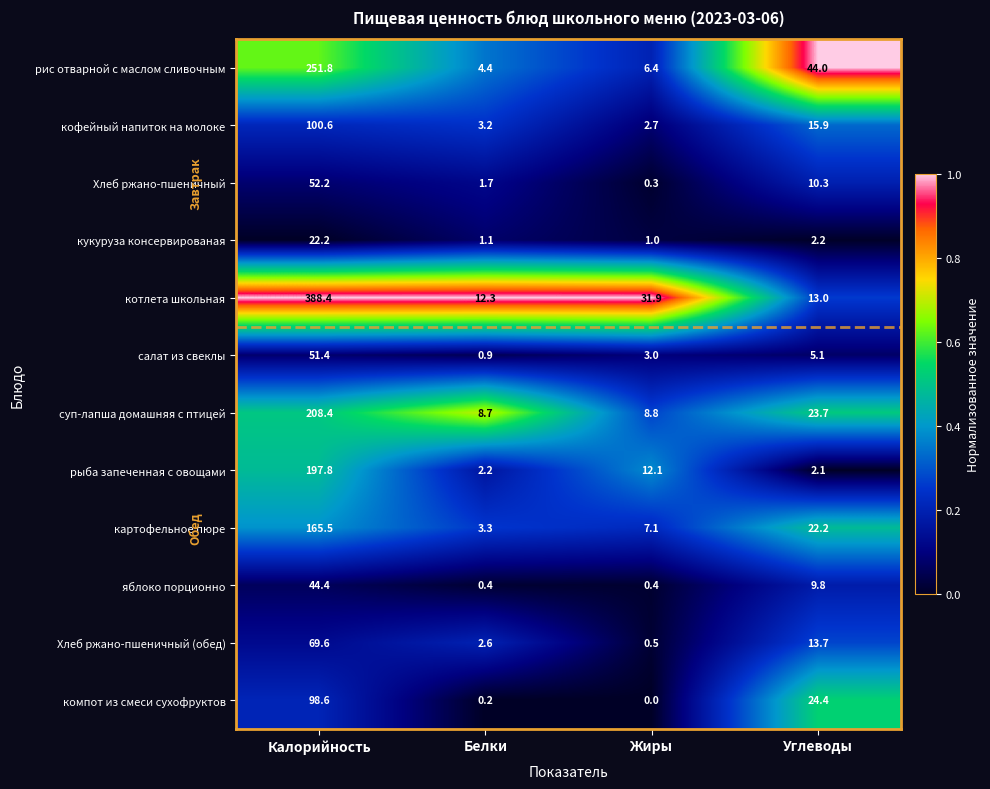

Which series has the largest total across all categories?

котлета школьная